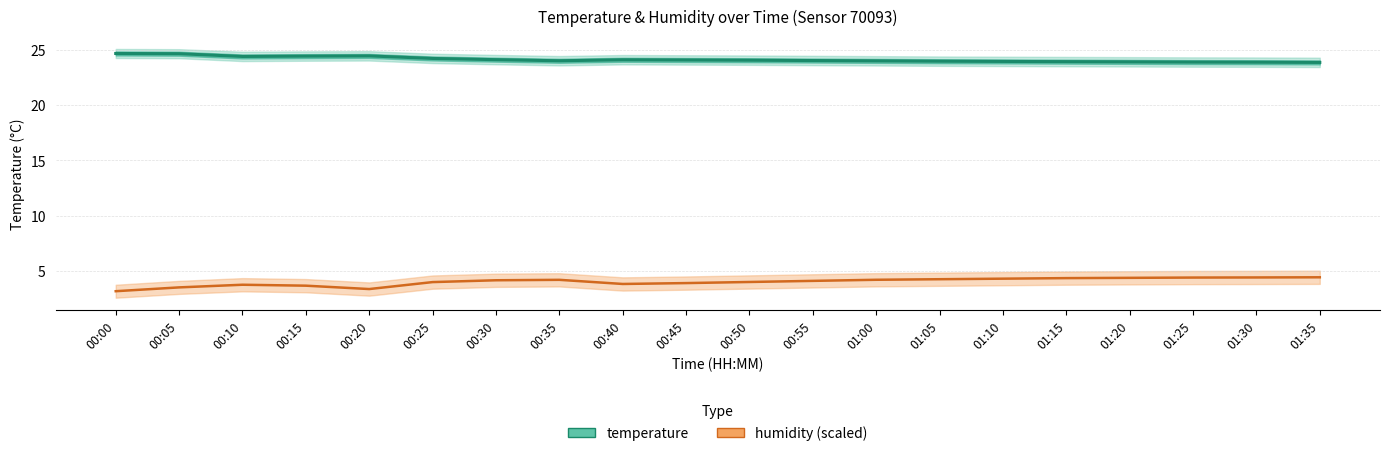

Which series has the largest total across all categories?

temperature